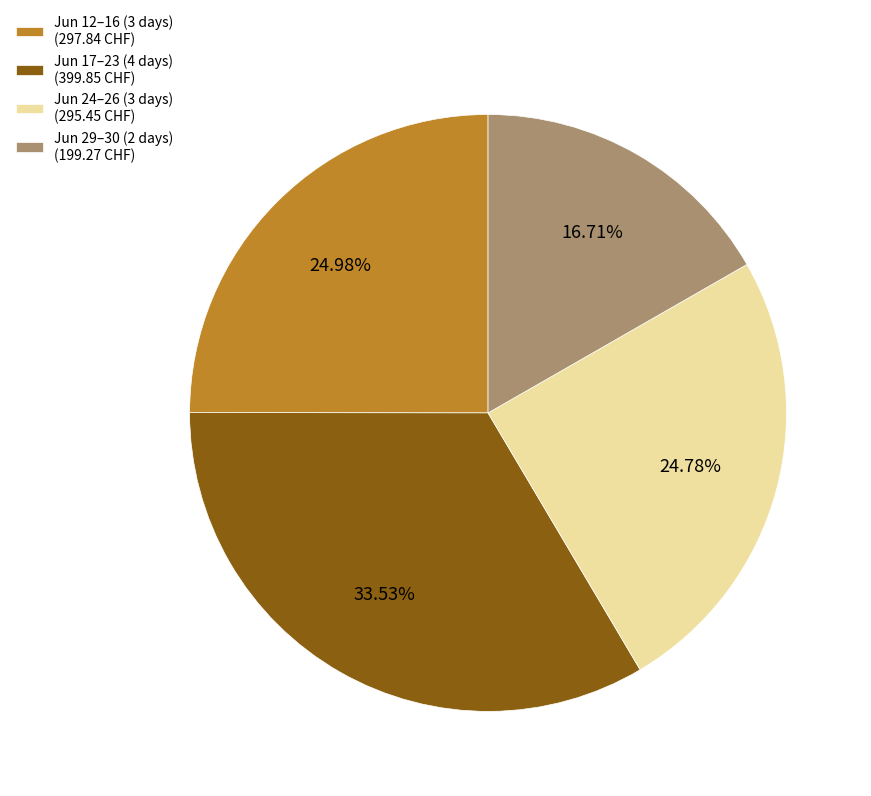

Between Jun 12–16 (3 days) (297.84 CHF) and Jun 17–23 (4 days) (399.85 CHF), which is larger?

Jun 17–23 (4 days) (399.85 CHF)